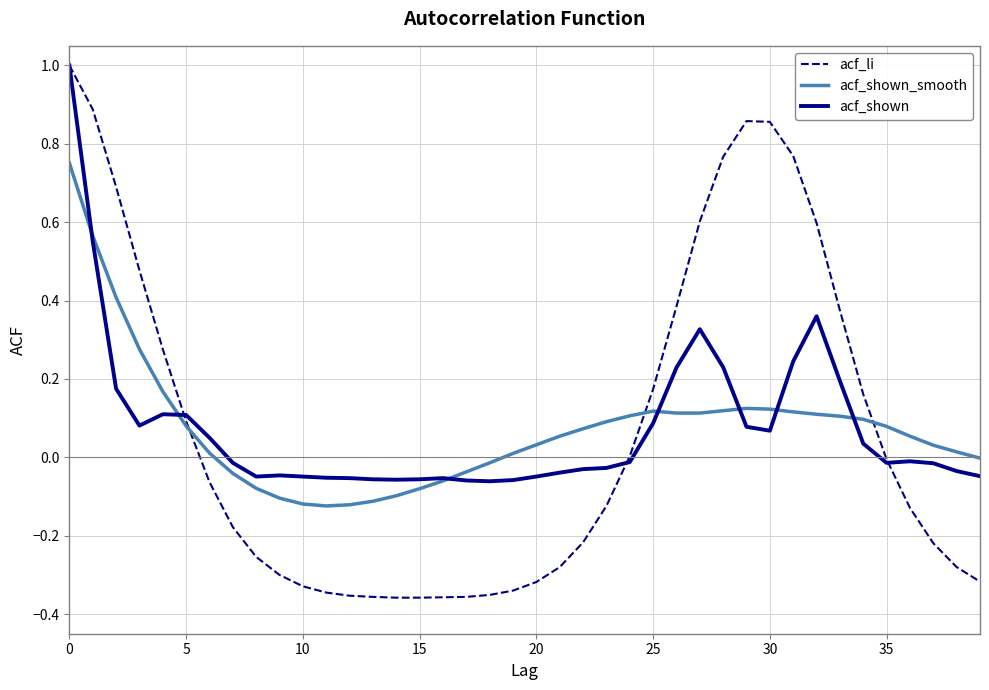

After their last crossing, which series has the higher values: acf_shown_smooth or acf_shown?

acf_shown_smooth